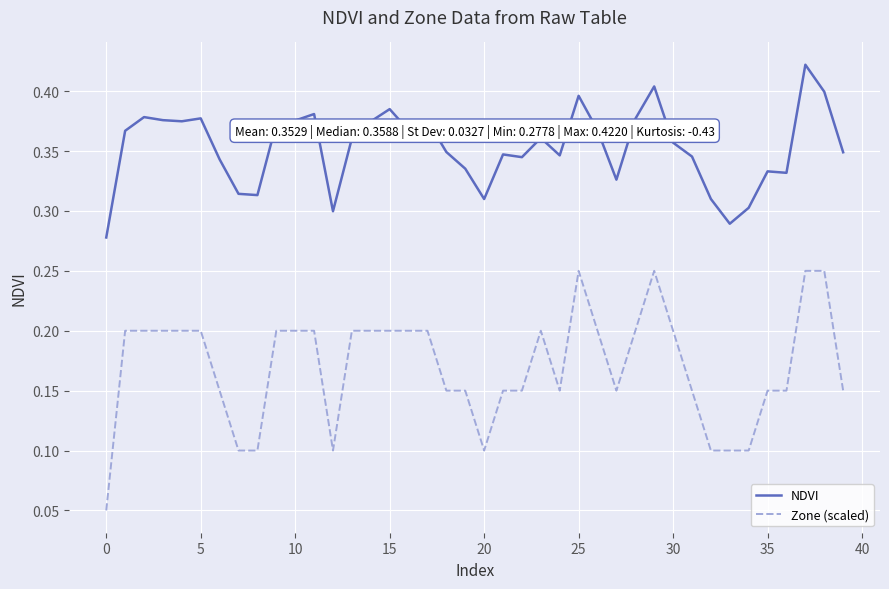

Which series has the largest total across all categories?

NDVI